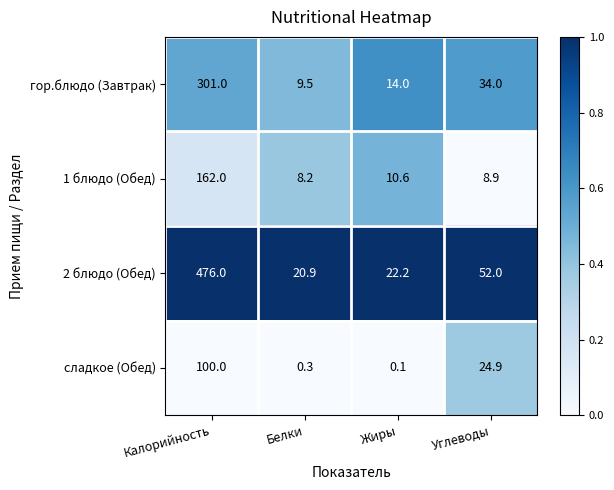

What is the difference between the maximum and minimum values in the гор.блюдо (Завтрак) series?

291.5